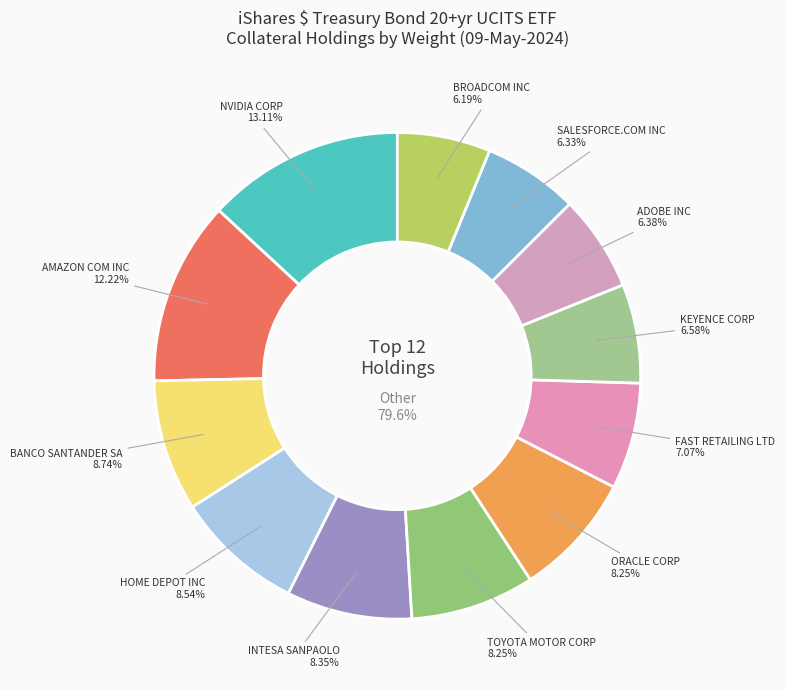

Is KEYENCE CORP the majority of the pie?

No